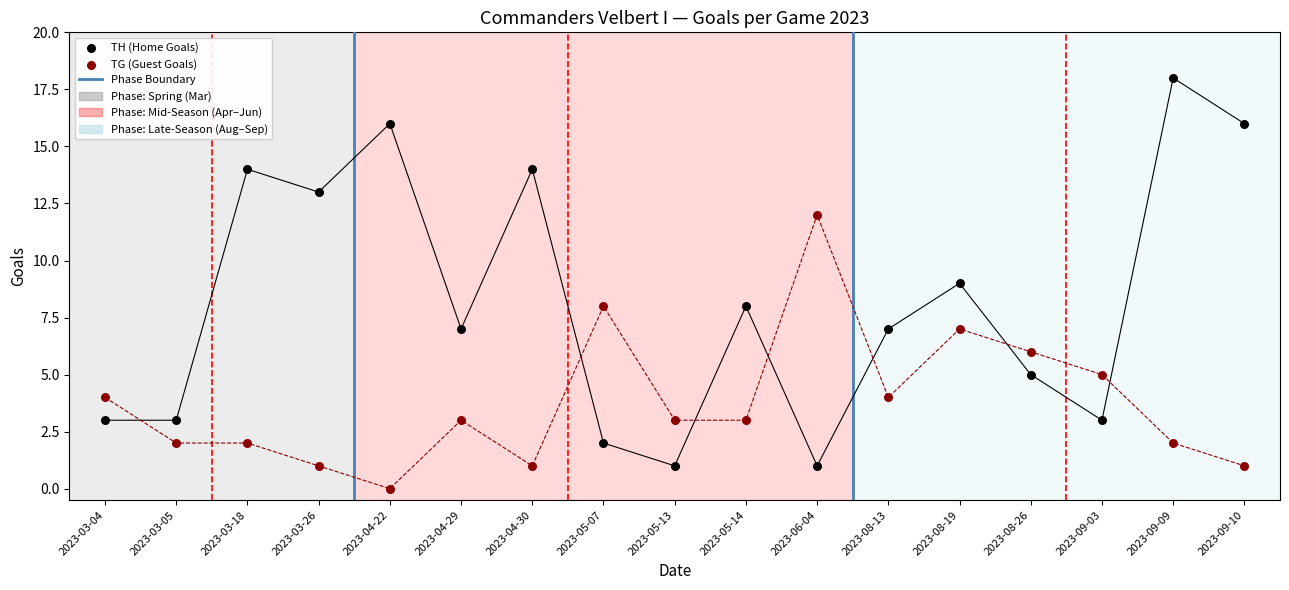

At how many categories does at least one series exceed 17?

1